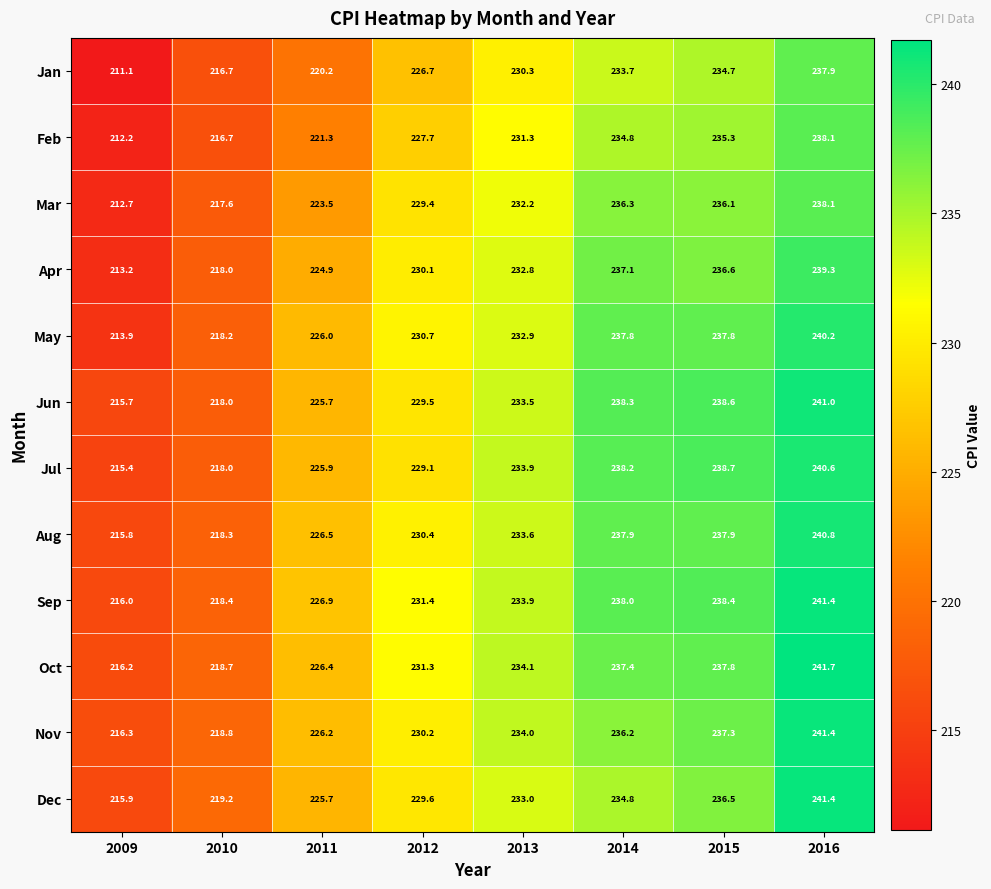

How many values in the Jan series are below 230?

4